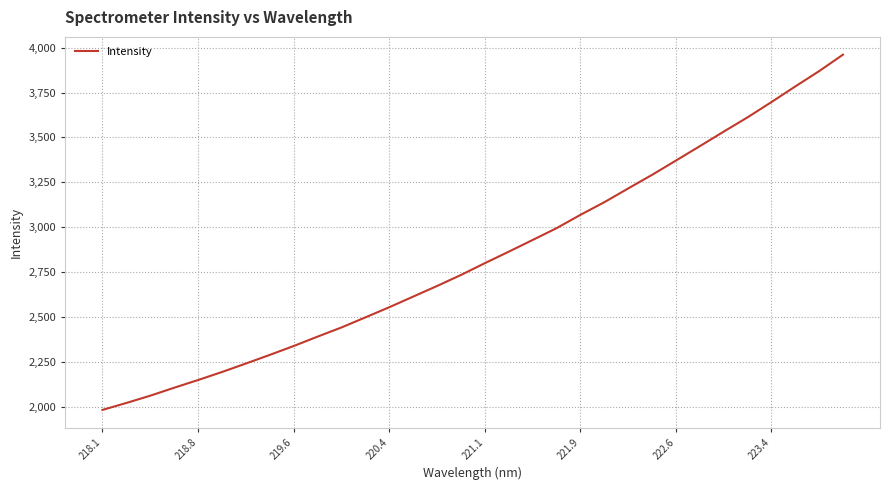

What is the maximum value shown in the chart?

3961.1